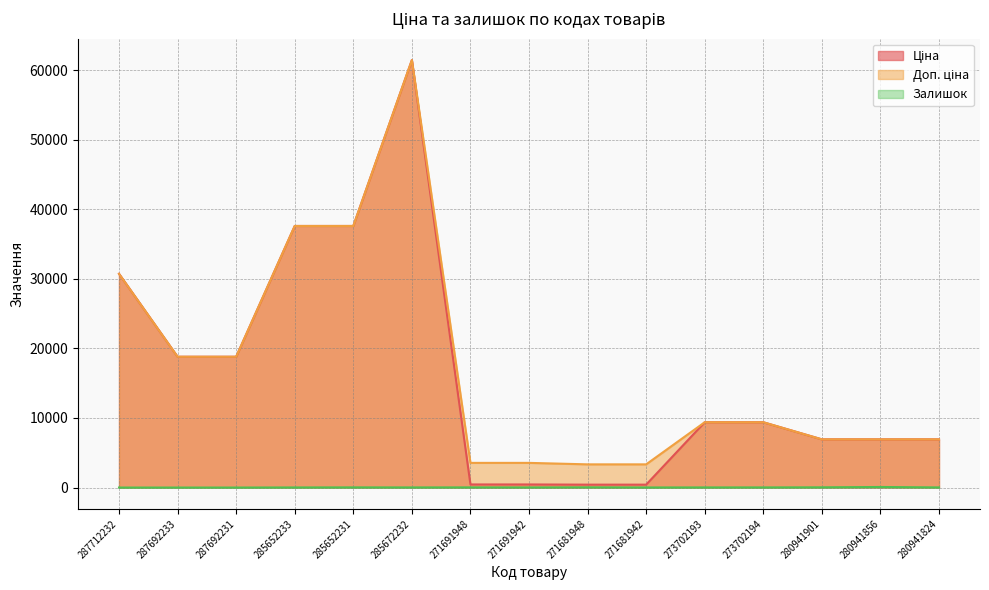

What is the difference between the second highest and minimum values in the Ціна series?

37177.1